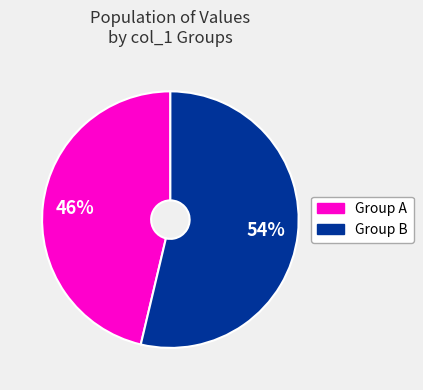

To the nearest percent, what is the average slice percentage?

50%